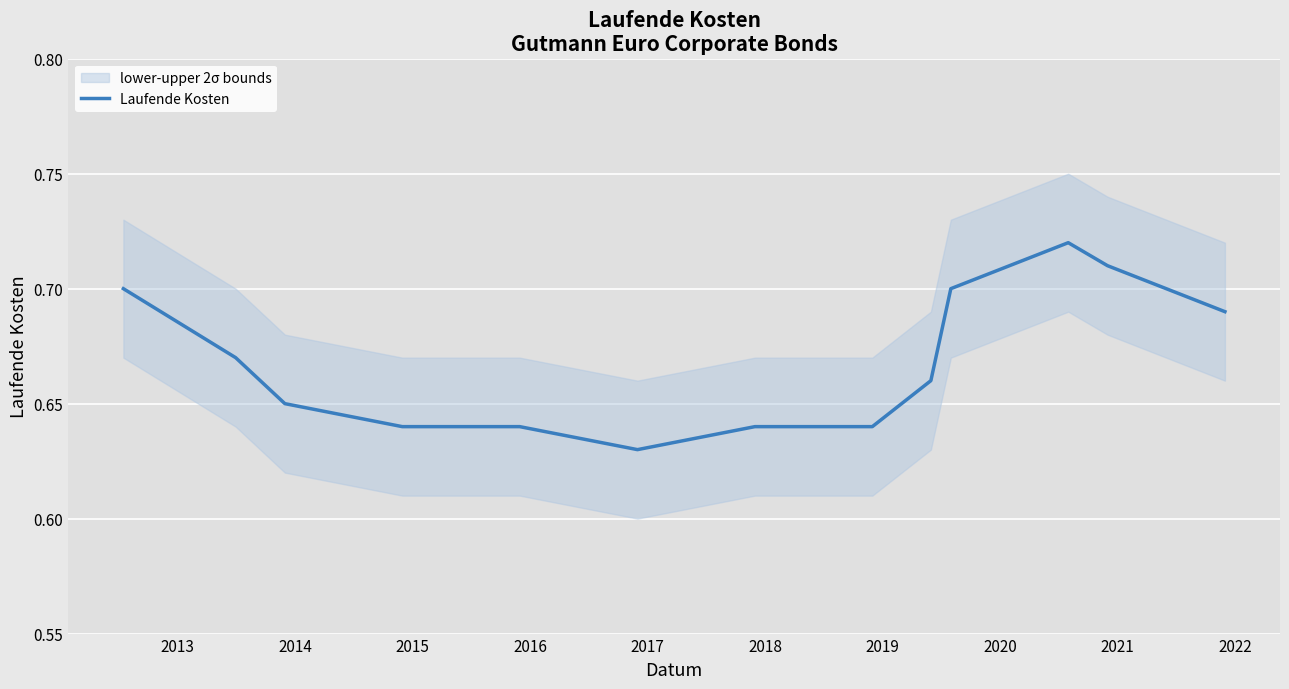

What is the value of the 1st point from the left?

0.7